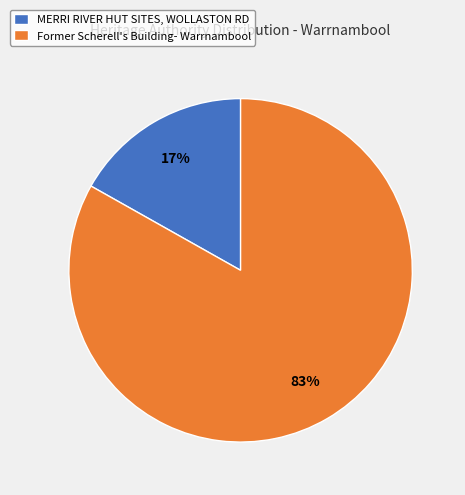

What percentage is the MERRI RIVER HUT SITES, WOLLASTON RD slice, to the nearest percent?

17%